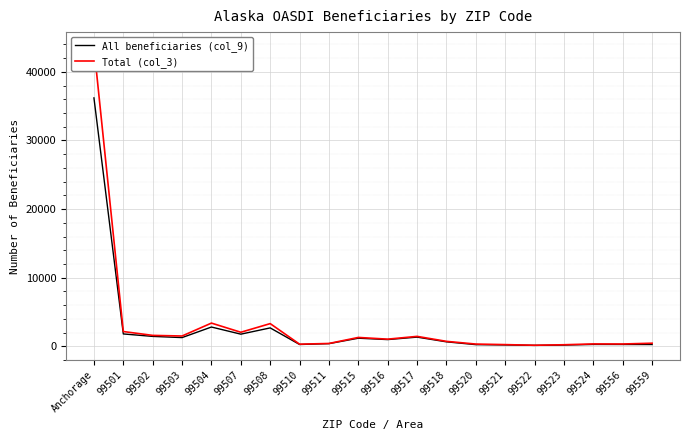

Reading right to left, what are all the values shown in this chart?

All beneficiaries (col_9): 99559=271	99556=276	99524=282	99523=187	99522=148	99521=206	99520=251	99518=660	99517=1347	99516=988	99515=1188	99511=397	99510=272	99508=2690	99507=1778	99504=2817	99503=1279	99502=1452	99501=1810	Anchorage=36201
Total (col_3): 99559=460	99556=345	99524=355	99523=235	99522=160	99521=255	99520=335	99518=730	99517=1455	99516=1050	99515=1300	99511=420	99510=320	99508=3315	99507=2055	99504=3390	99503=1510	99502=1600	99501=2160	Anchorage=43615